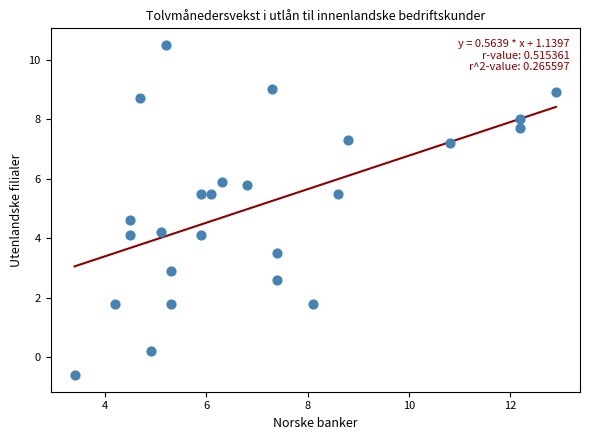

What is the range of X values (max minus min)?

9.5